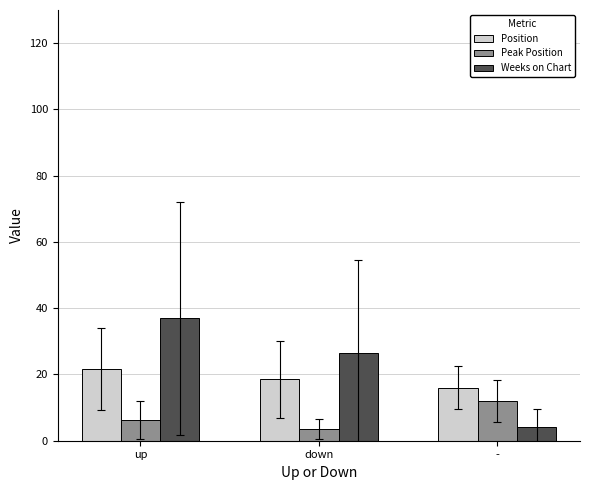

What is the difference between the highest and lowest values at down?

23.0